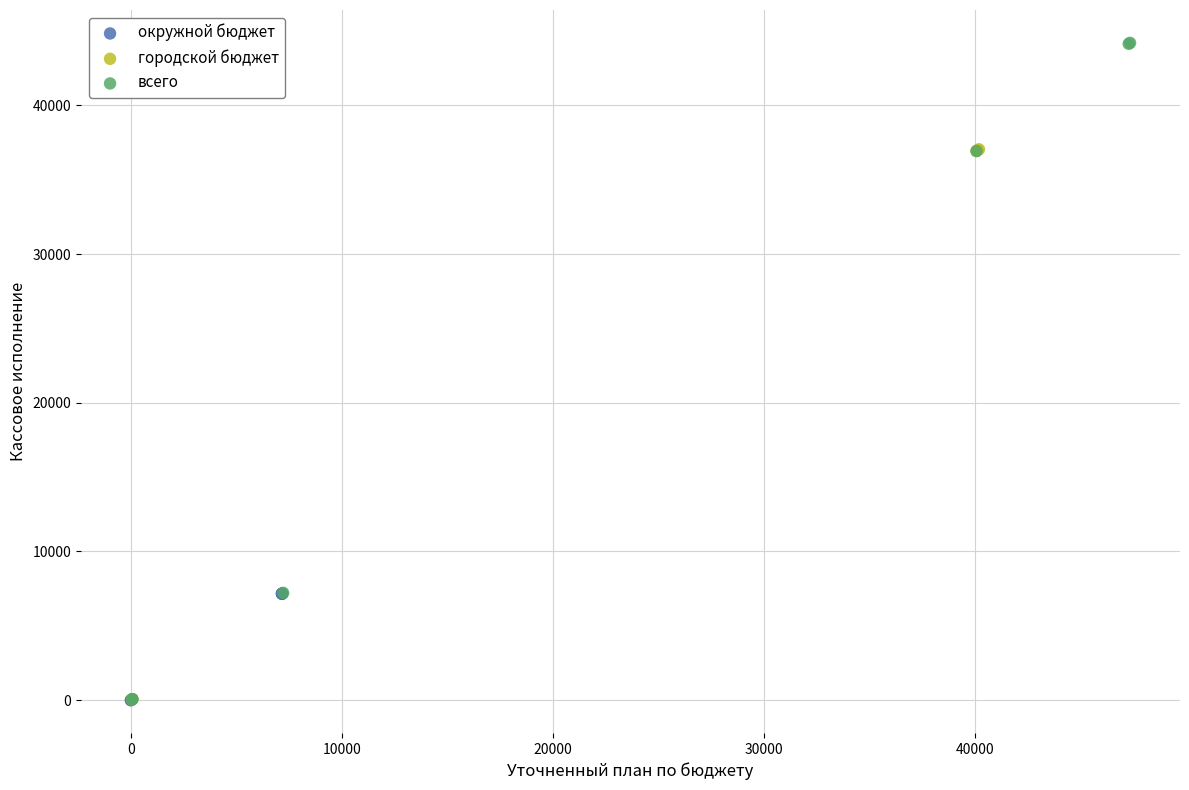

What are all the series names shown in the legend?

окружной бюджет, городской бюджет, всего